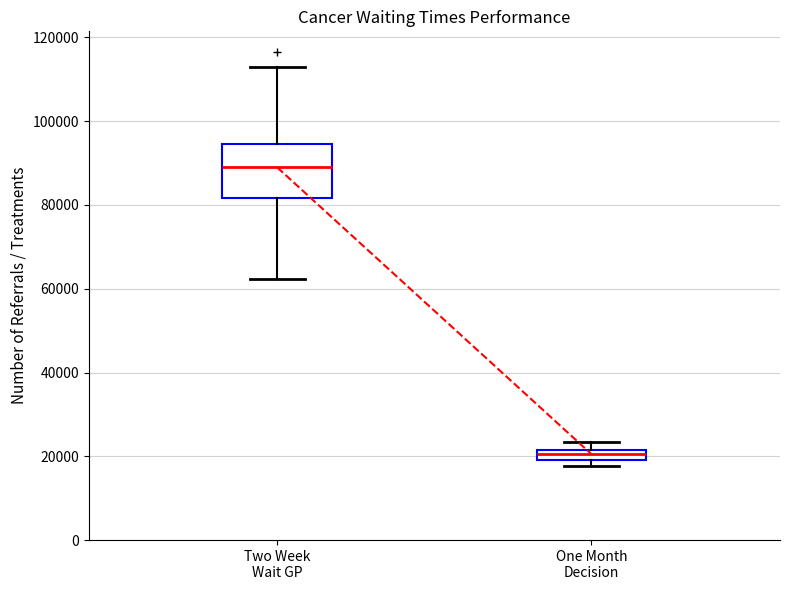

Which box's median line is the highest?

Two Week Wait GP